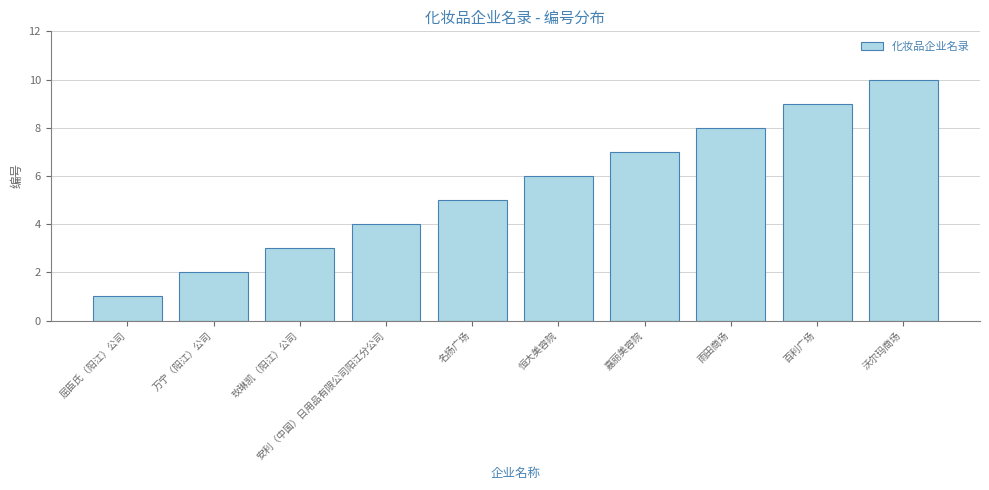

What is the approximate value at 雨田商场?

8